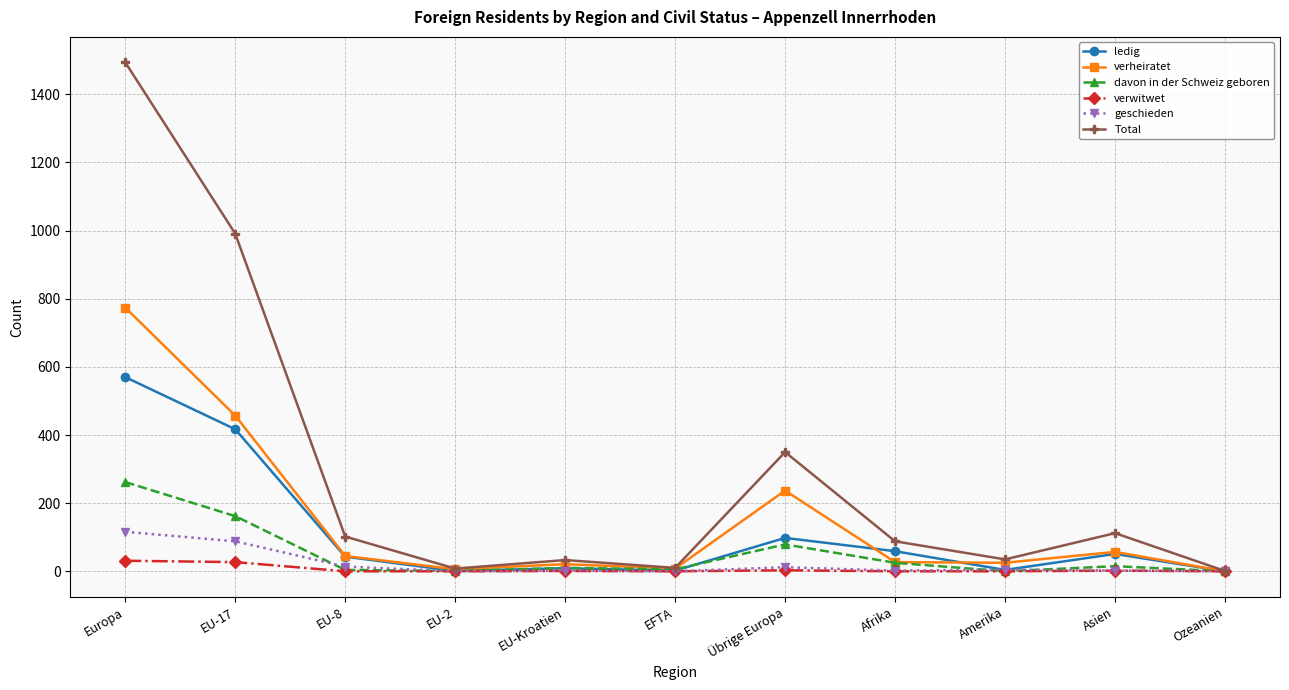

At how many categories does at least one series exceed 273?

3